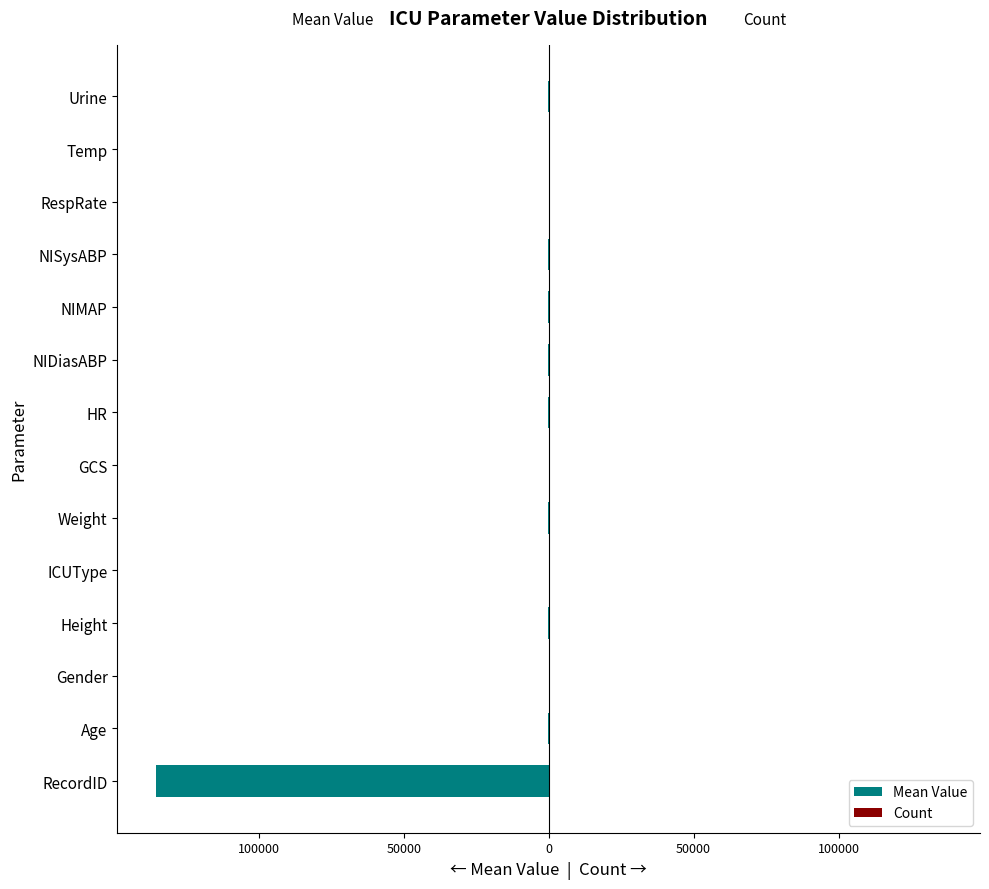

At how many categories does at least one series exceed -26436?

14